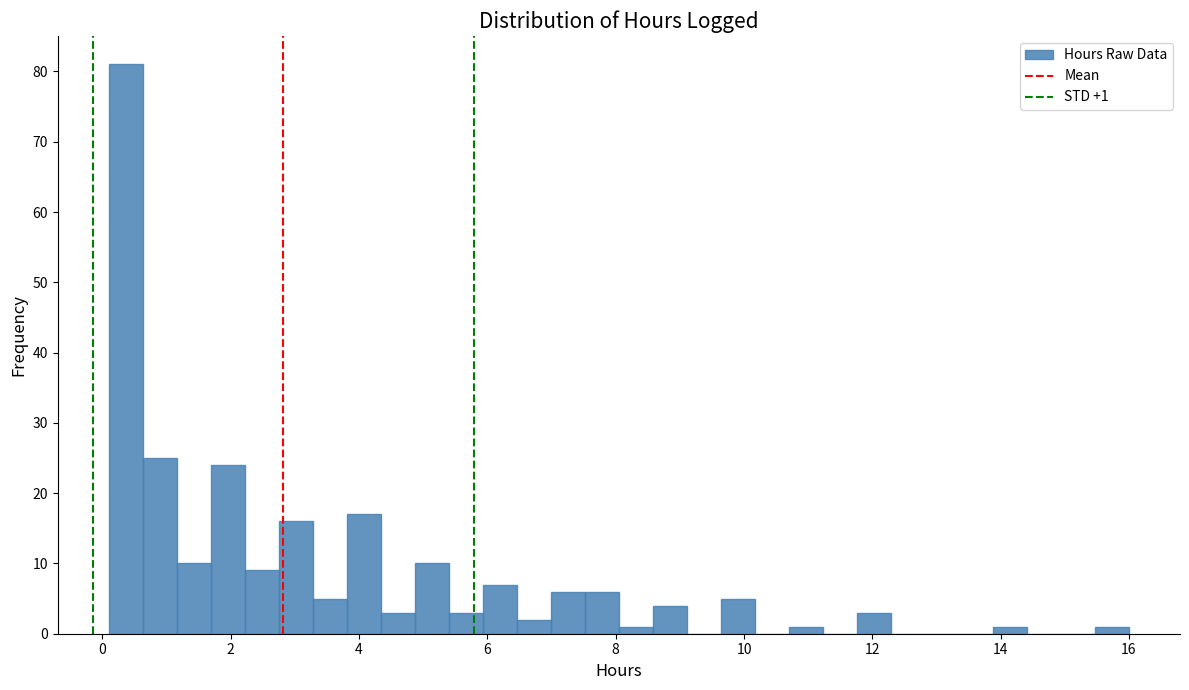

Read against the x-axis, roughly where is the centre of the tallest bar?

0.4